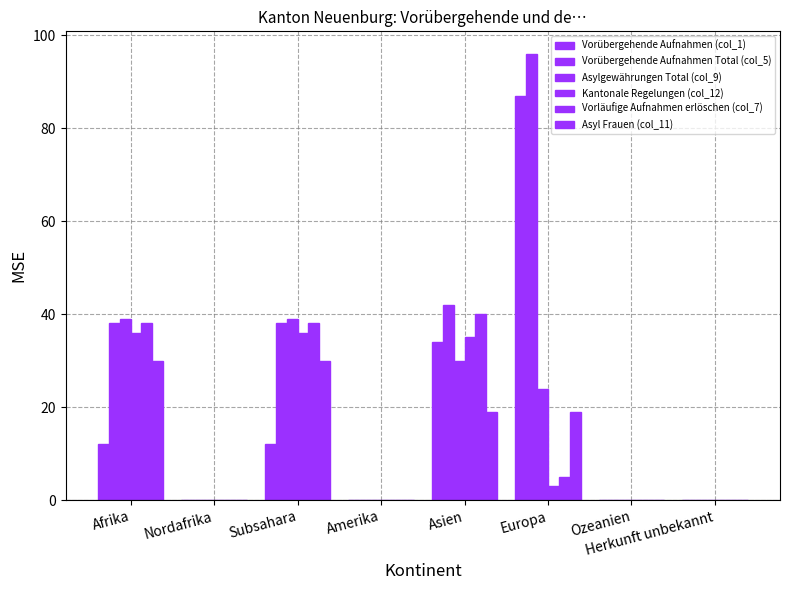

Does the chart contain stacked bars?

No